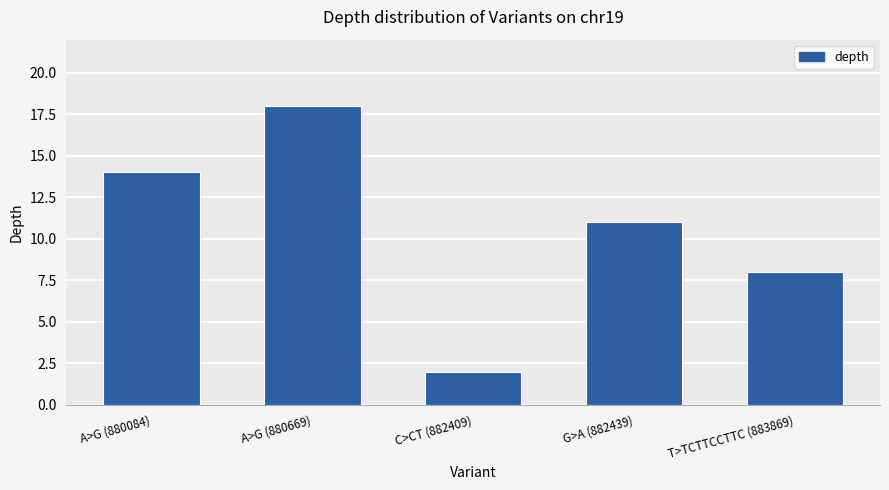

What is the minimum value shown in the chart?

2